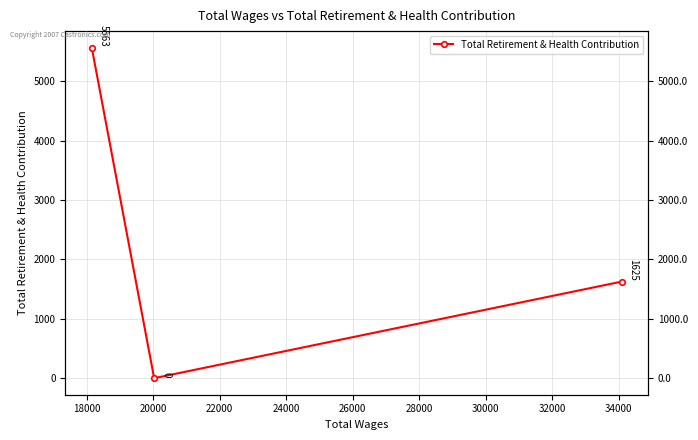

Between 16000 and 18000, which is larger?

16000